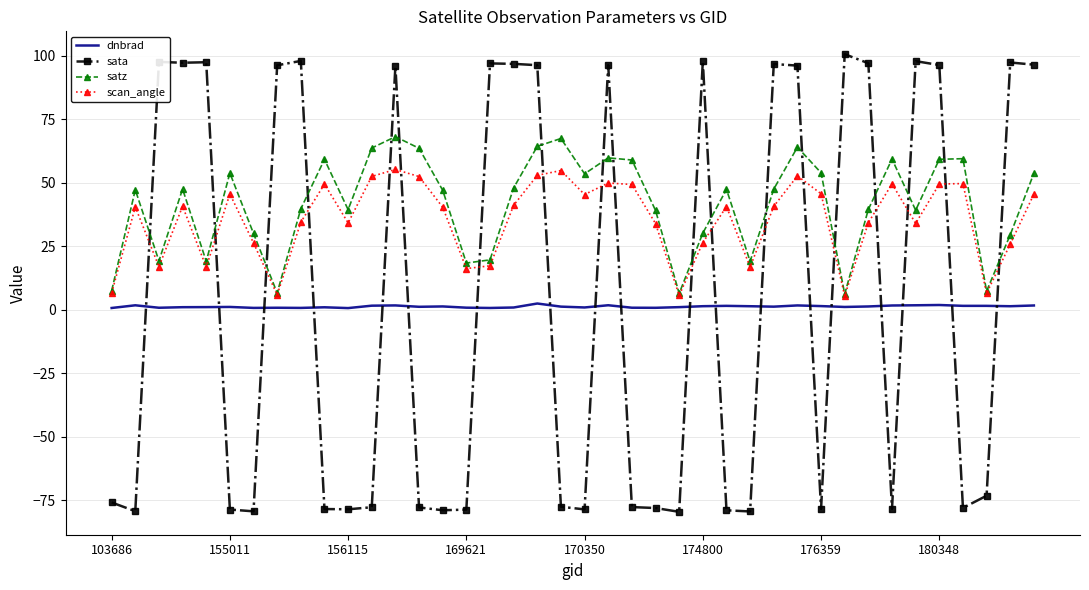

What is the difference between the second highest and second lowest values in the sata series?

177.3